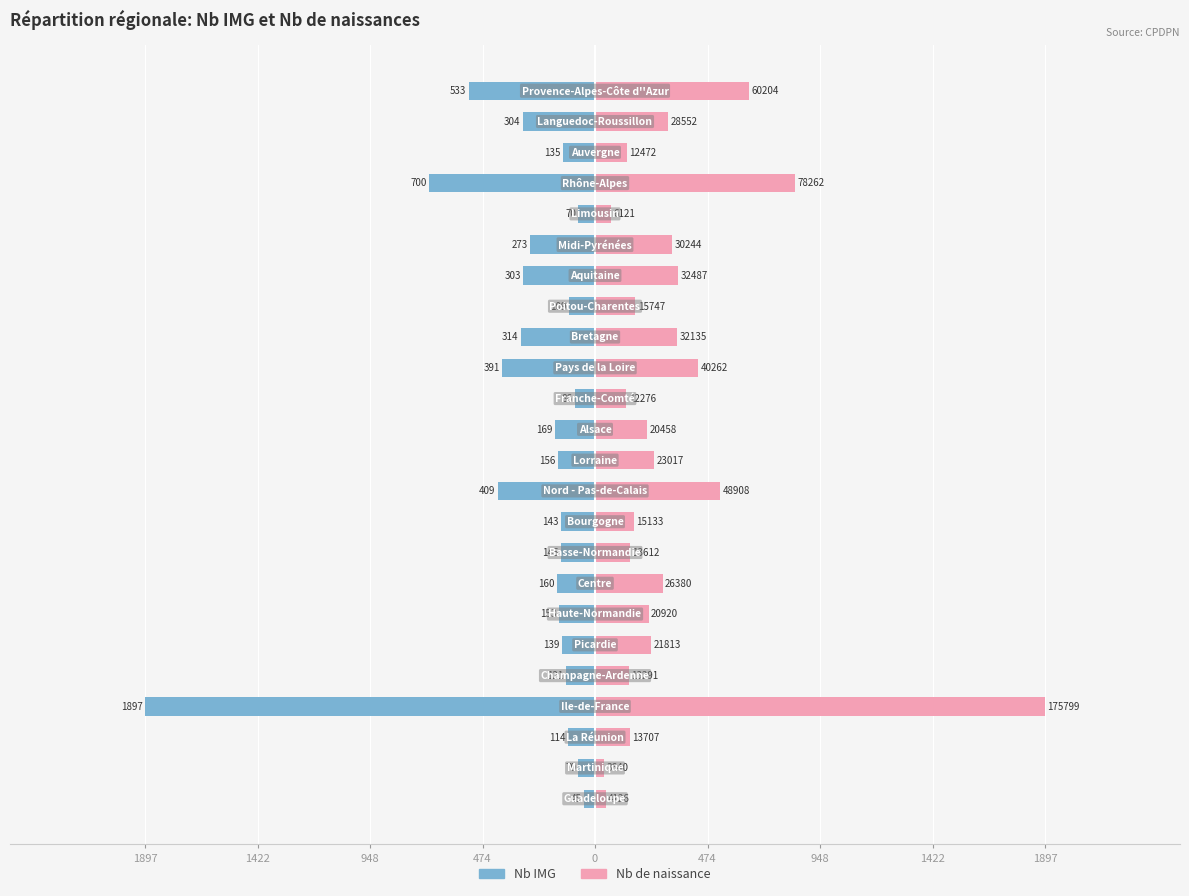

True or false: Nb IMG has a value of -27.5 at 1897.

False